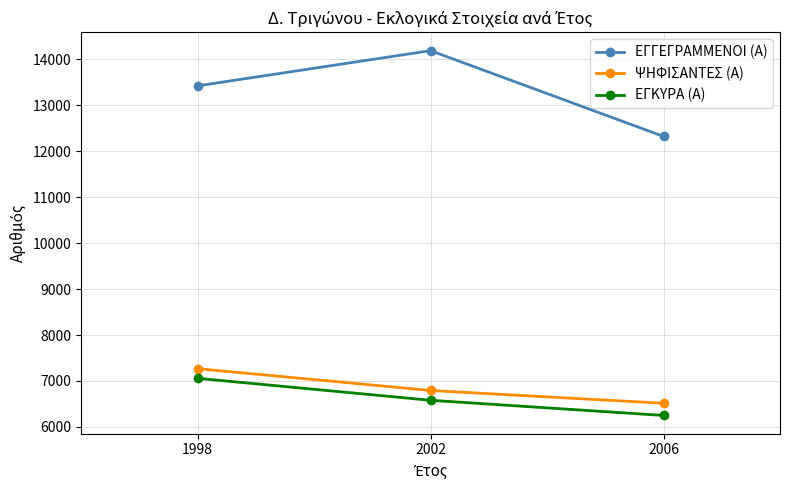

What are all the series names shown in the legend?

ΕΓΓΕΓΡΑΜΜΕΝΟΙ (Α), ΨΗΦΙΣΑΝΤΕΣ (Α), ΕΓΚΥΡΑ (Α)